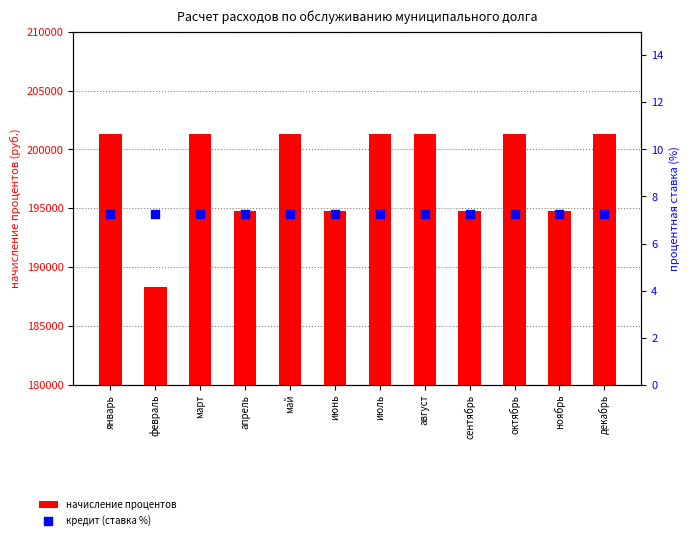

What are all the series names shown in the legend?

начисление процентов, кредит (ставка %)